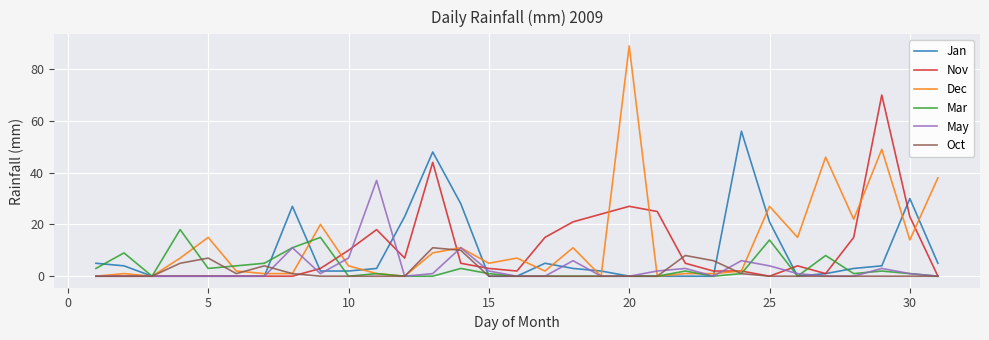

What is the maximum value for May?

37